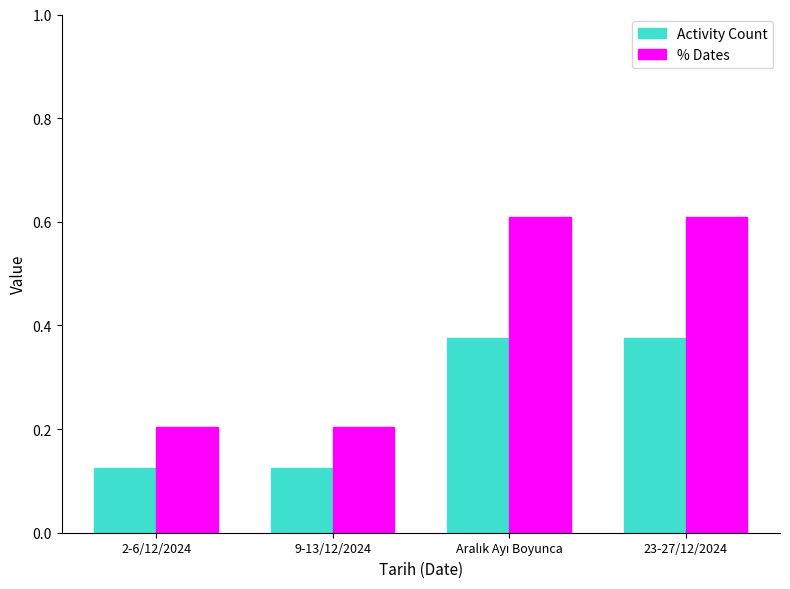

What position from the right is 9-13/12/2024?

3